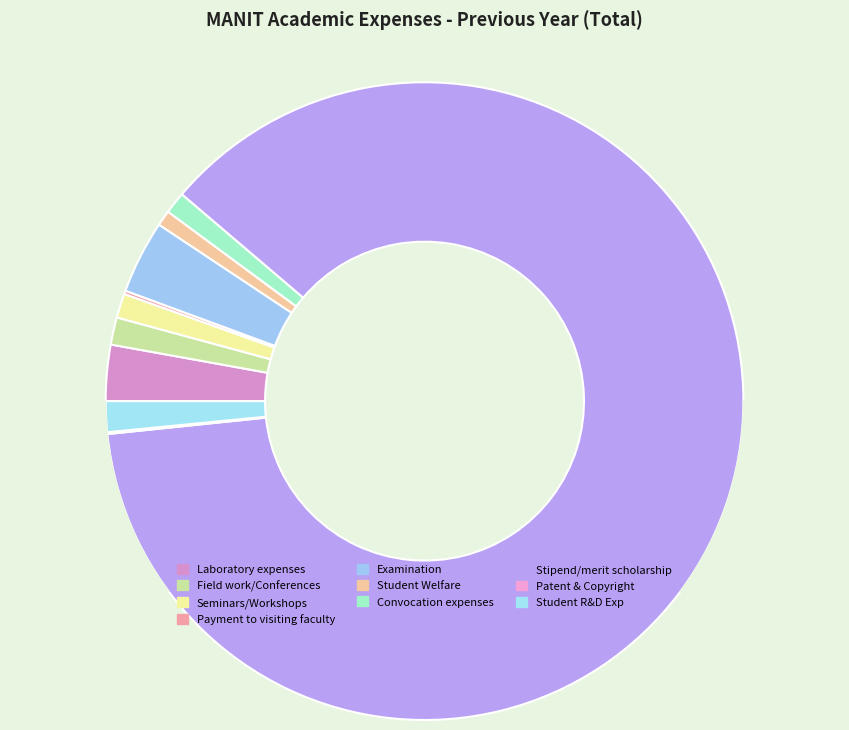

Does Stipend/merit scholarship account for over 50% of the chart?

Yes